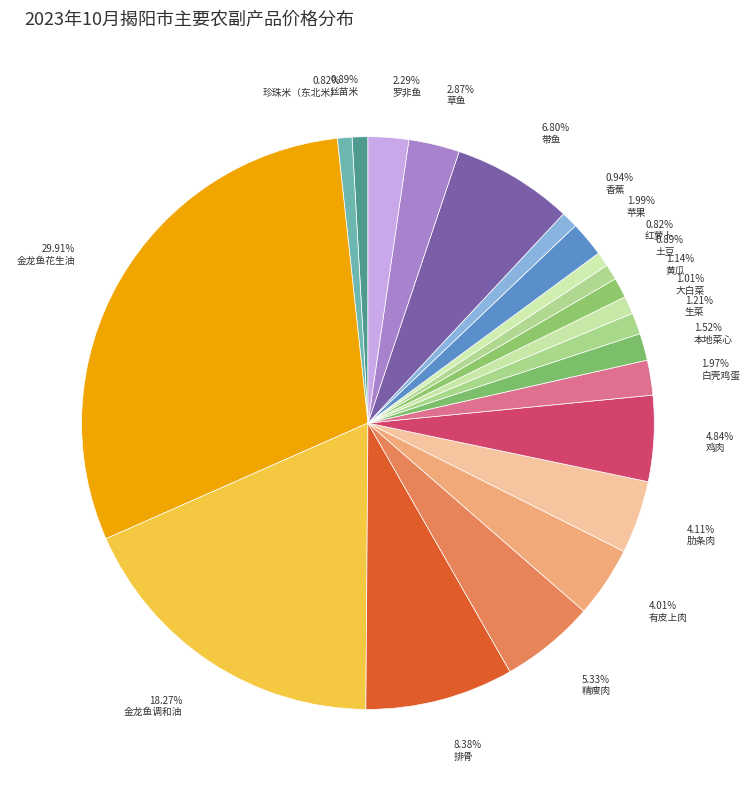

How many segments does this pie chart have?

21